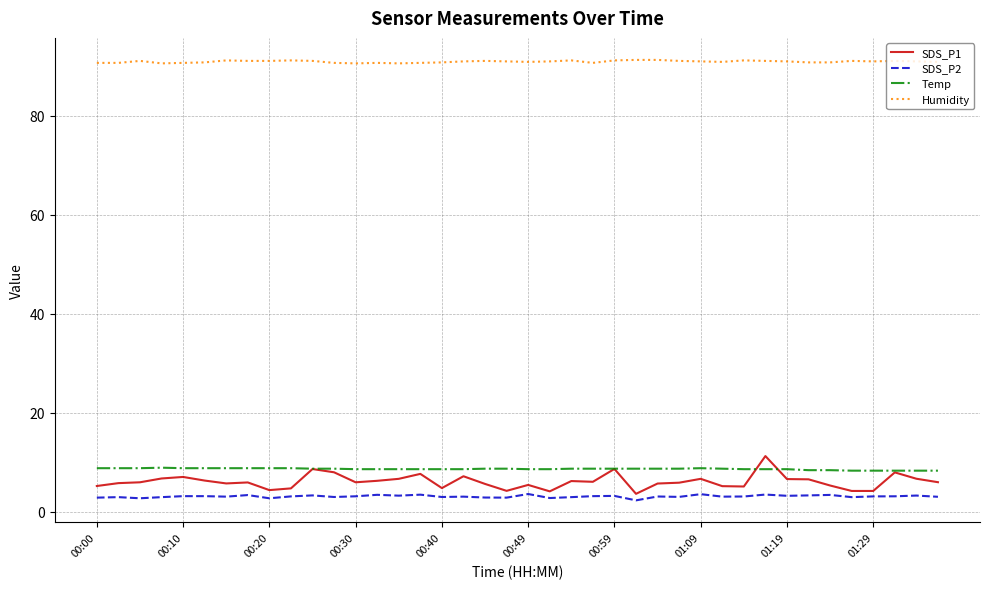

True or false: Humidity and SDS_P2 intersect in this chart.

False